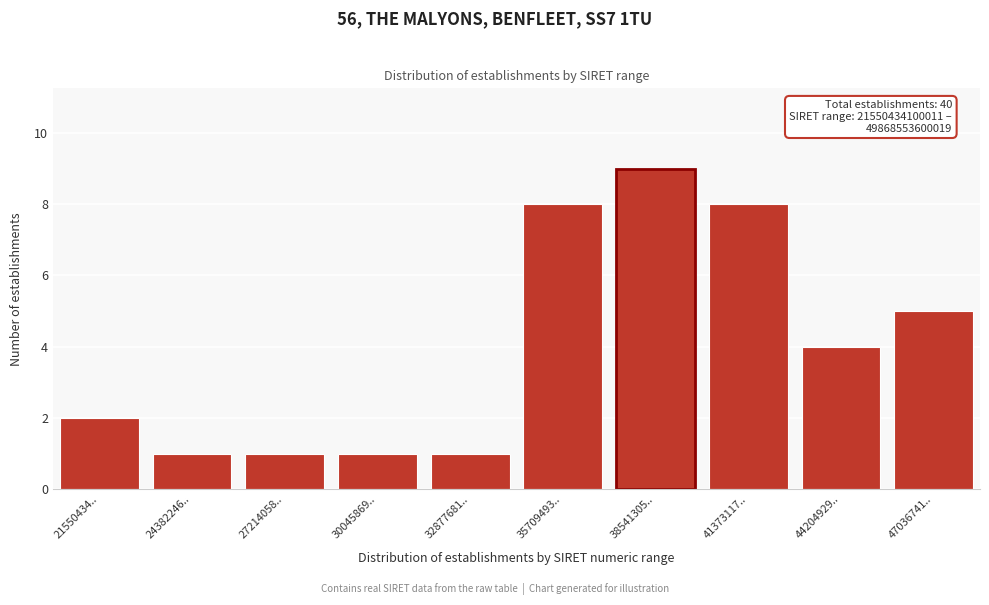

Reading right to left, extract all data points from this chart.

47036741..=5	44204929..=4	41373117..=8	38541305..=9	35709493..=8	32877681..=1	30045869..=1	27214058..=1	24382246..=1	21550434..=2